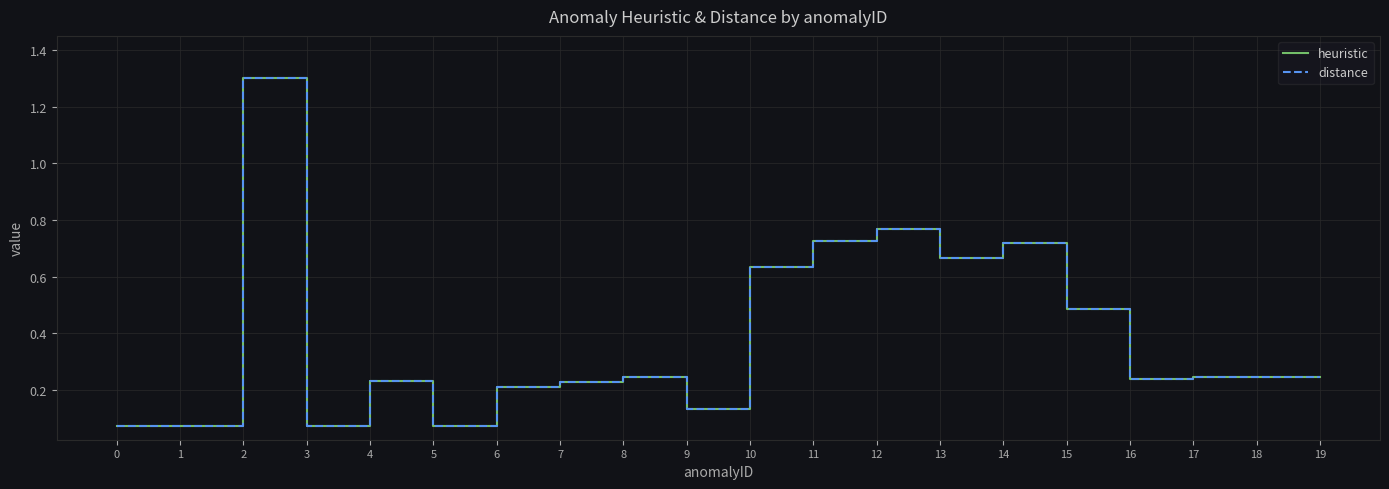

Does the chart display data point markers on the line(s)?

No